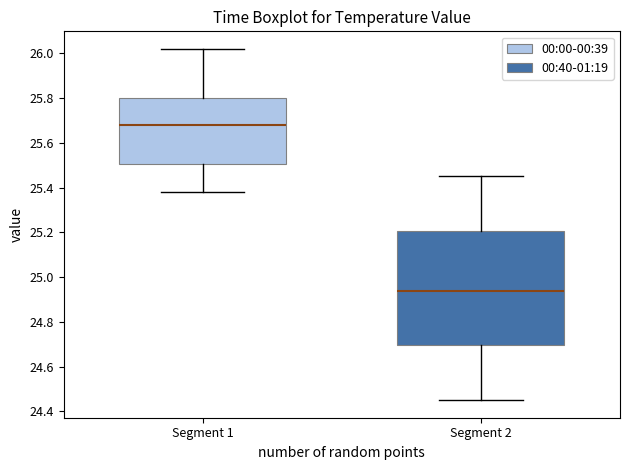

Comparing the boxes themselves (not the whiskers), which one is the tallest?

Segment 2